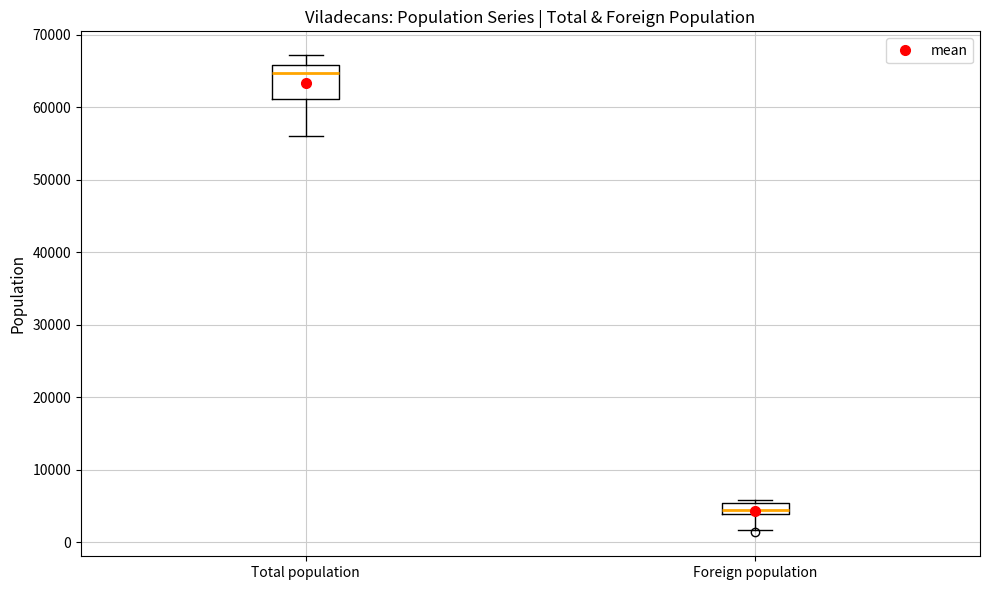

Reading left to right, transcribe this box plot: for each box, give where its median line is, the range the box spans, and where its two whiskers end, as read against the y-axis. The values are not printed on the chart, so give them approximately, as read against the axis.

Total population: median 65000, box 61000 to 66000, whiskers 56000 to 67000
Foreign population: median 5000 (inside the box), box 4000 to 5000, whiskers 2000 to 6000